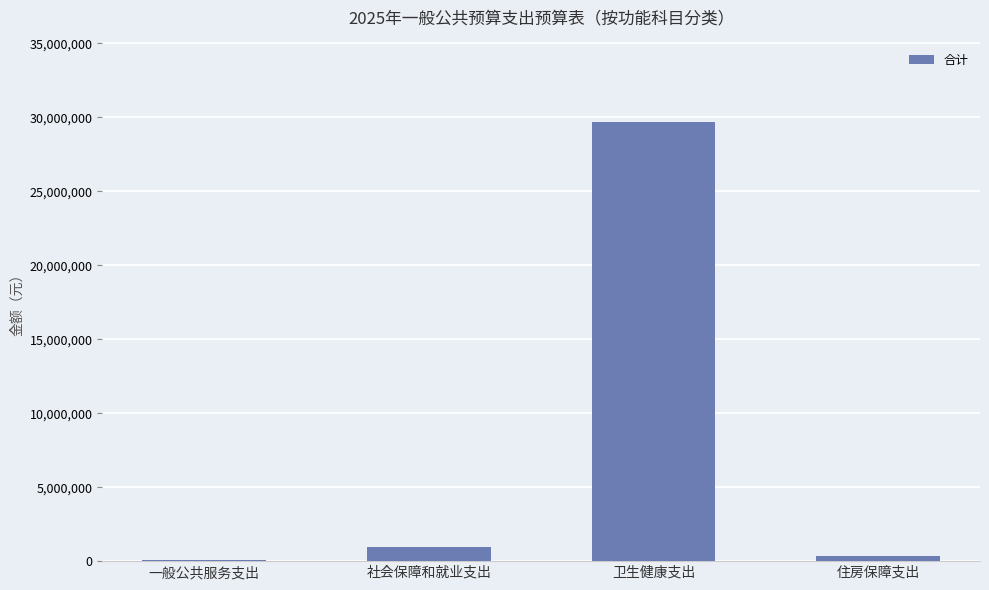

What is the maximum value shown in the chart?

29716471.4